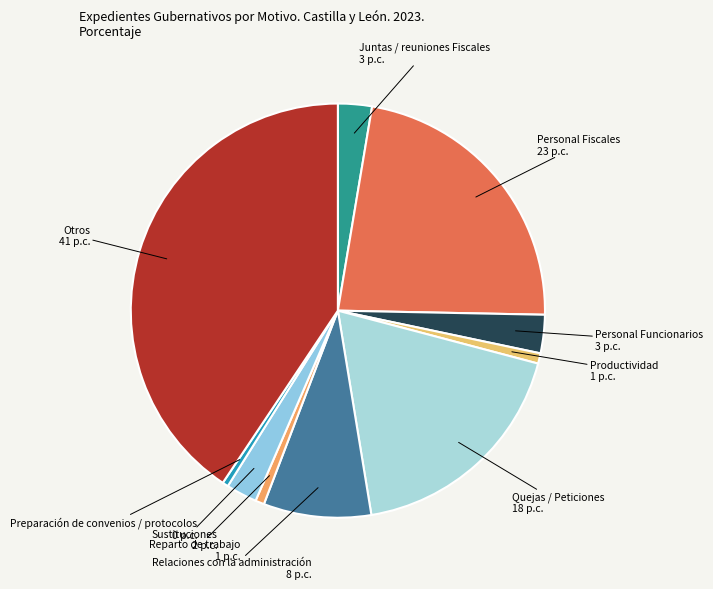

Count the number of slices in the pie.

10